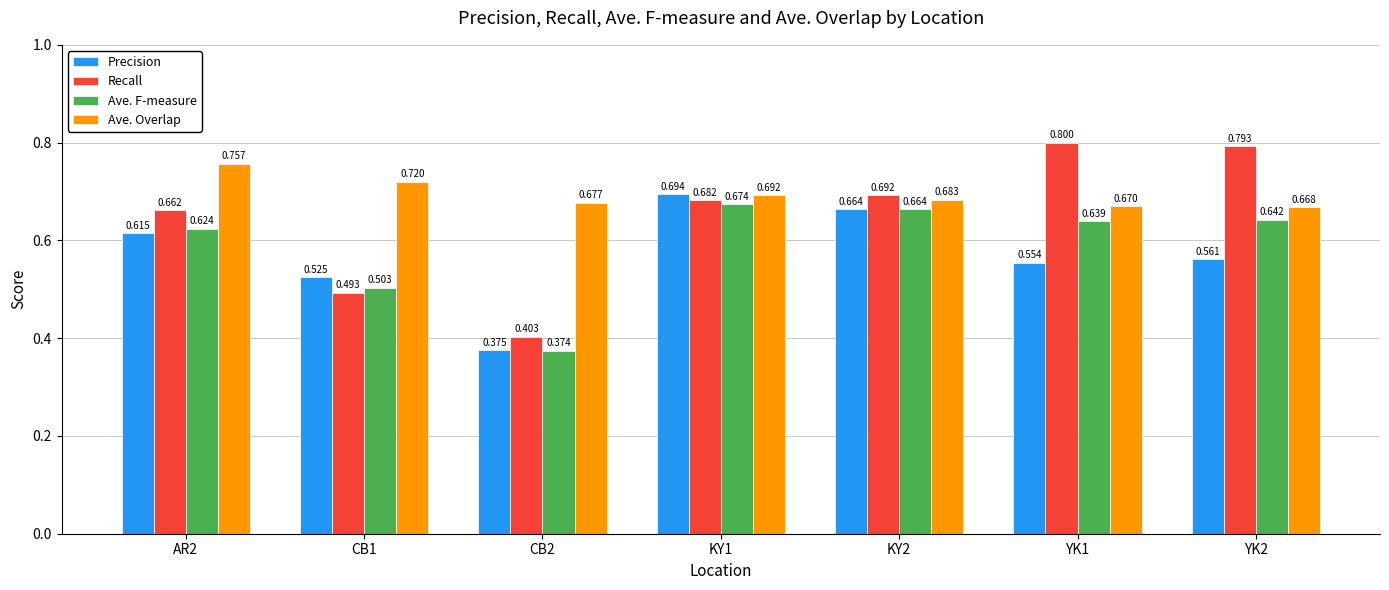

Rank the series by their average value, from highest to lowest.

Ave. Overlap, Recall, Ave. F-measure, Precision